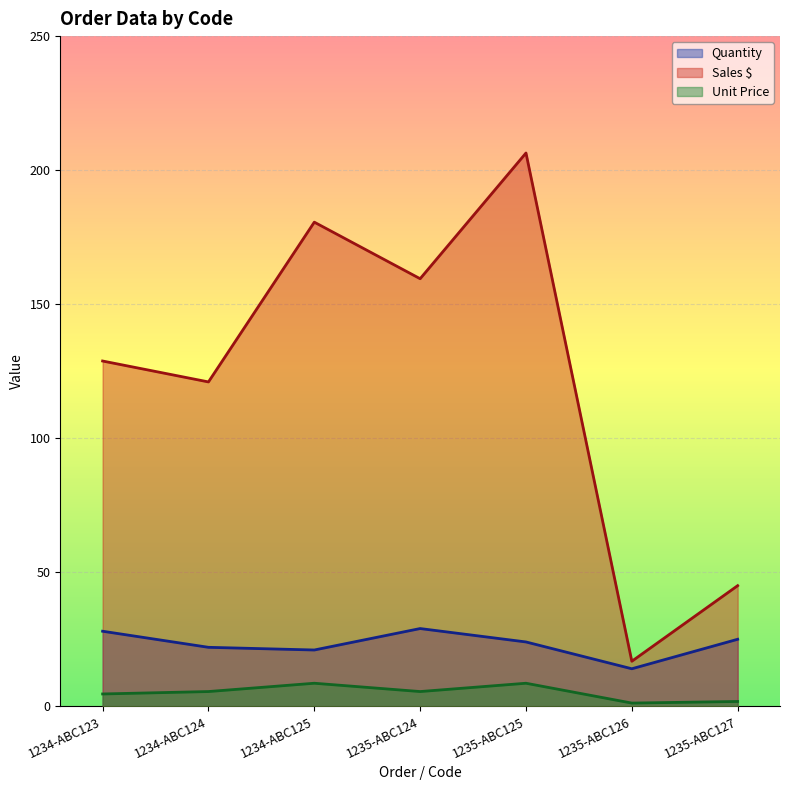

At which category does Quantity reach its first local peak?

1235-ABC124